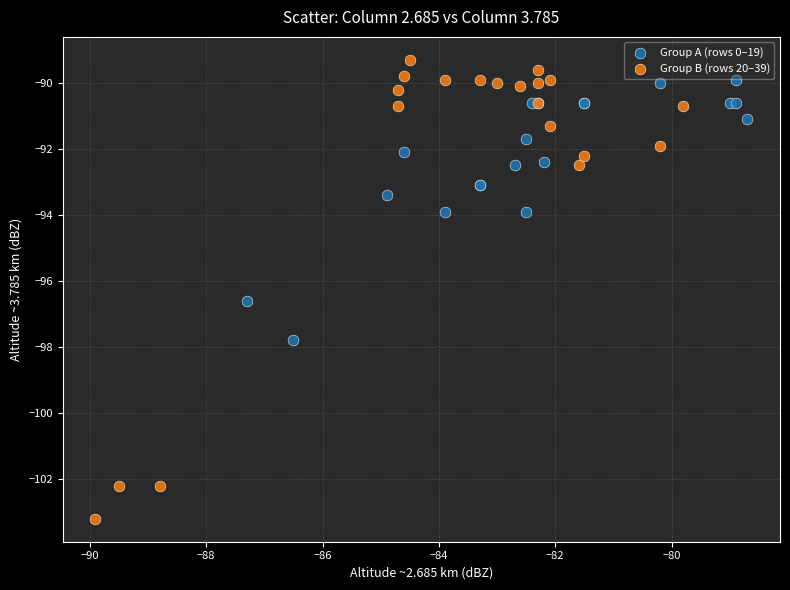

Which series has the widest spread of Y values?

Group B (rows 20–39)